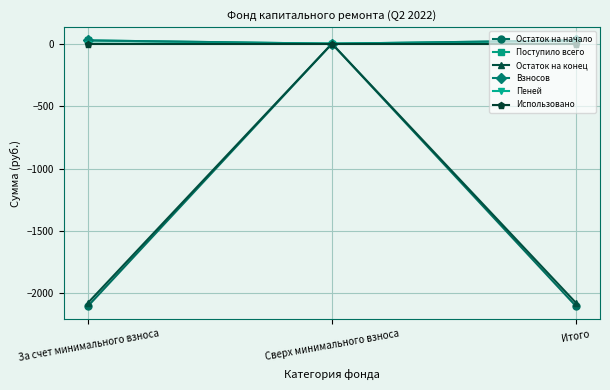

Is this an area chart (filled region under the line)?

No